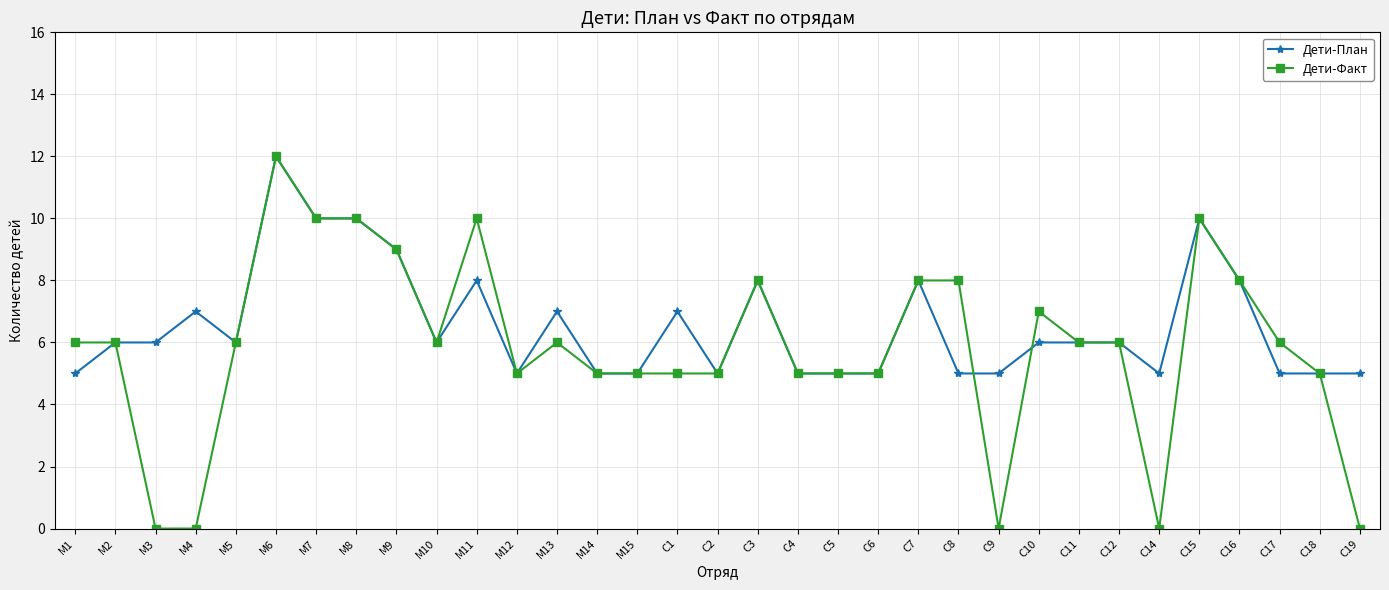

Does the chart have visible grid lines?

Yes